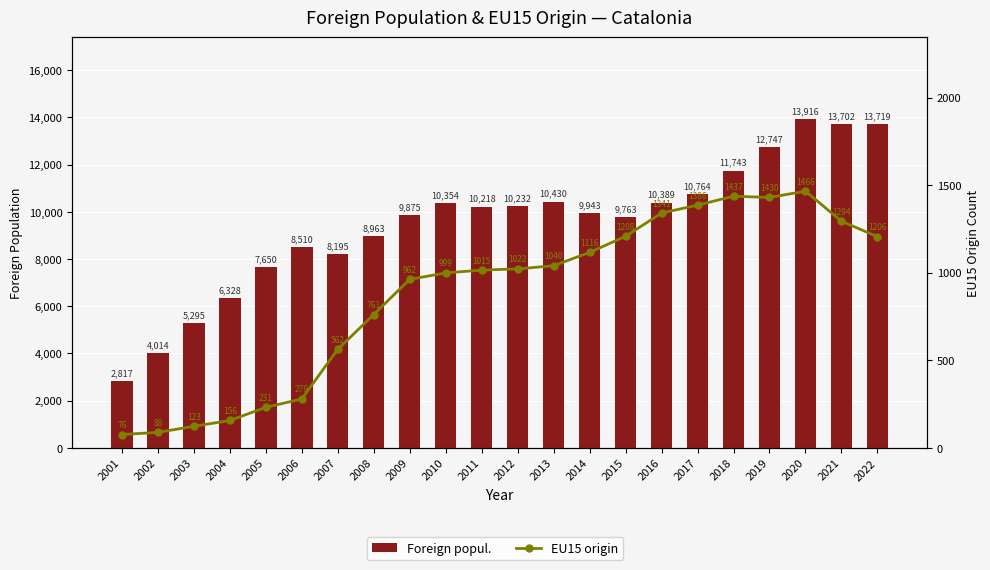

Reading left to right, list all the values displayed in this chart.

Foreign popul.: 2001=2817	2002=4014	2003=5295	2004=6328	2005=7650	2006=8510	2007=8195	2008=8963	2009=9875	2010=10354	2011=10218	2012=10232	2013=10430	2014=9943	2015=9763	2016=10389	2017=10764	2018=11743	2019=12747	2020=13916	2021=13702	2022=13719
EU15 origin: 2001=76	2002=88	2003=123	2004=156	2005=231	2006=279	2007=562	2008=761	2009=962	2010=999	2011=1015	2012=1022	2013=1040	2014=1116	2015=1208	2016=1341	2017=1386	2018=1437	2019=1430	2020=1466	2021=1294	2022=1206